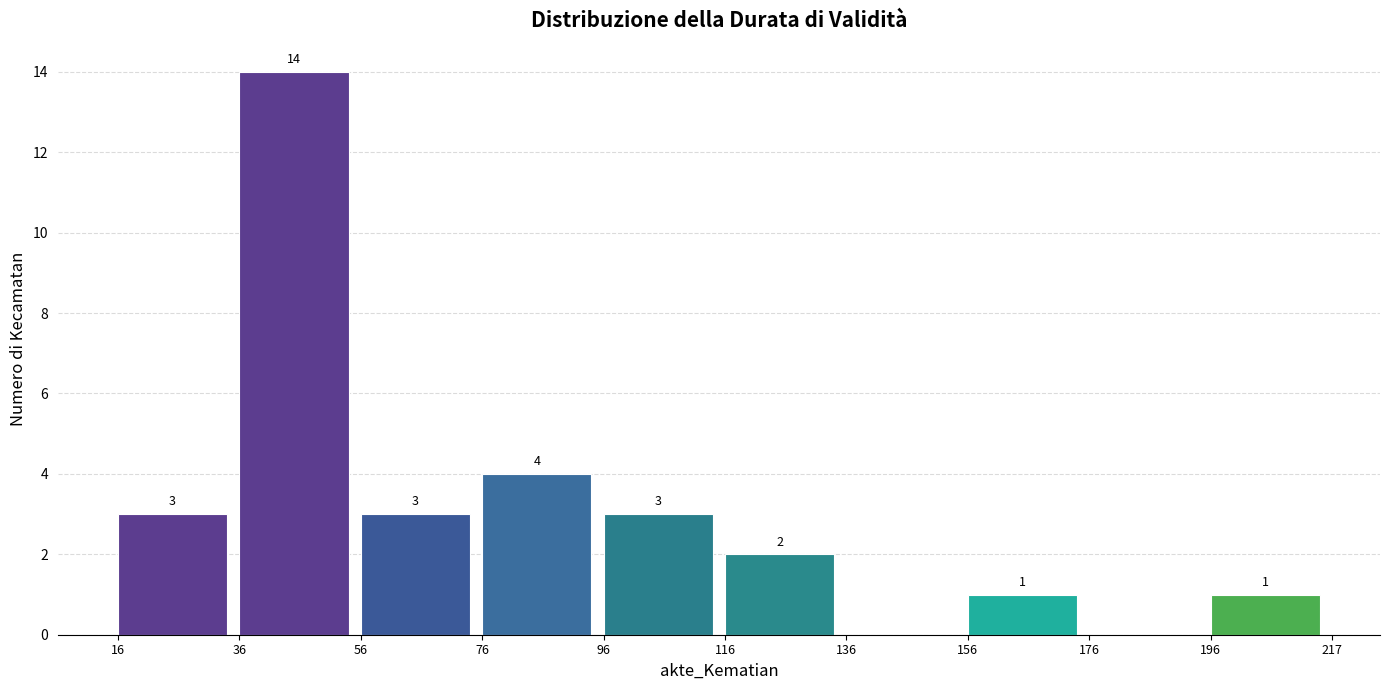

Over which range of the x-axis is the bar tallest?

36 to 56